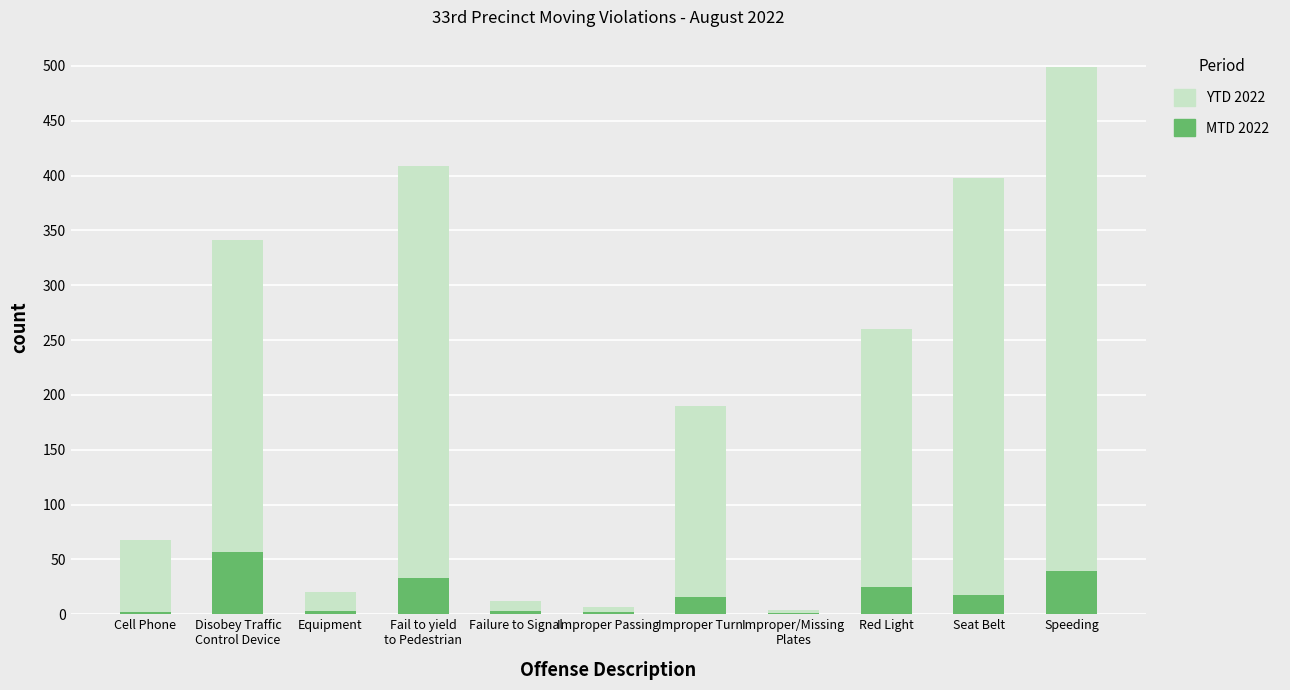

How many series are shown in this chart?

2